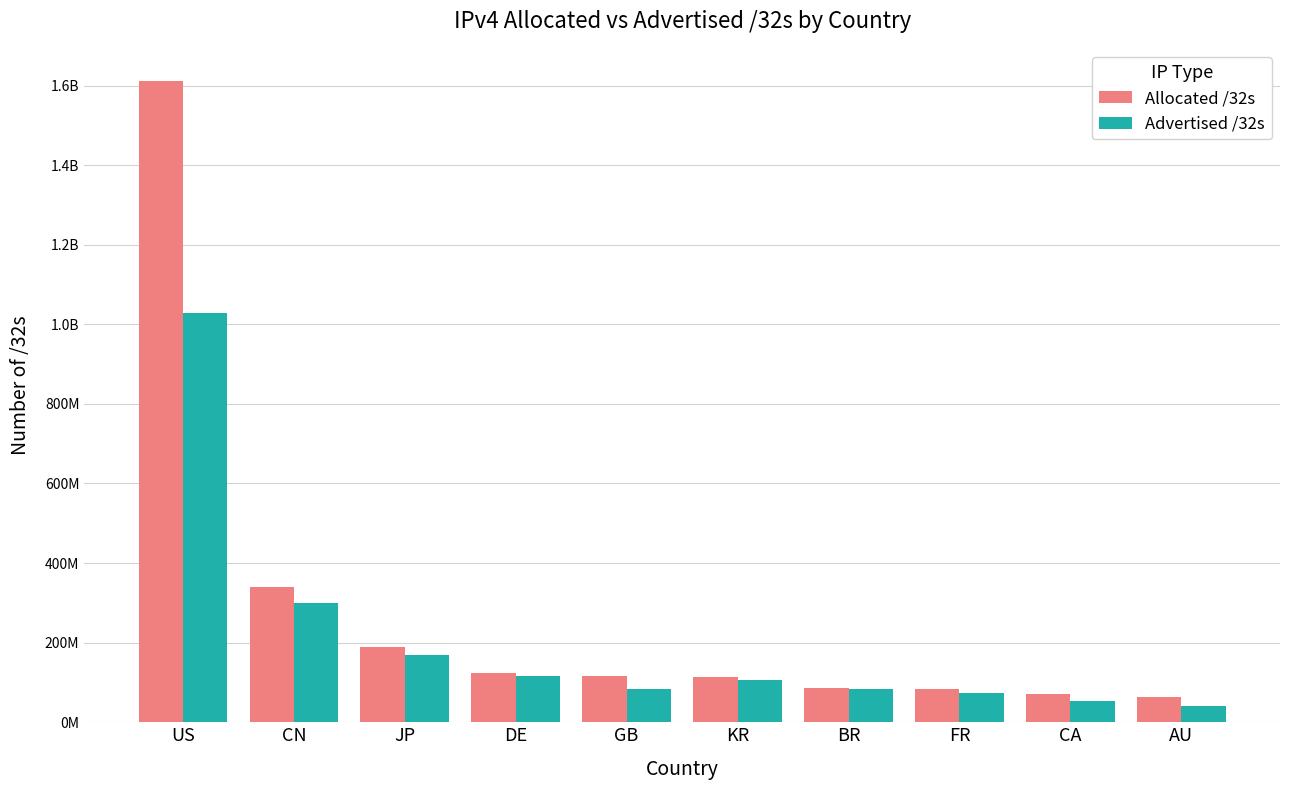

What is the lowest value of the Advertised /32s series?

41460652